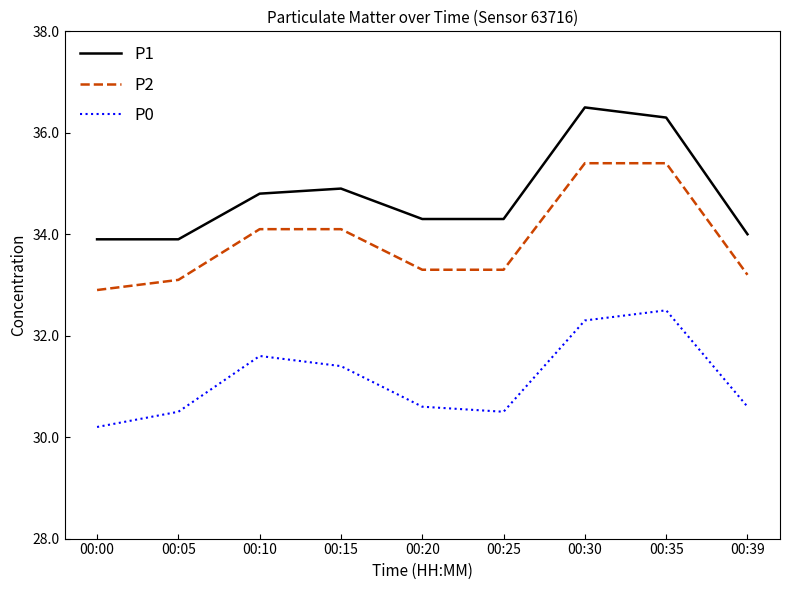

Between 00:10 and 00:25, which series saw the biggest shift?

P0